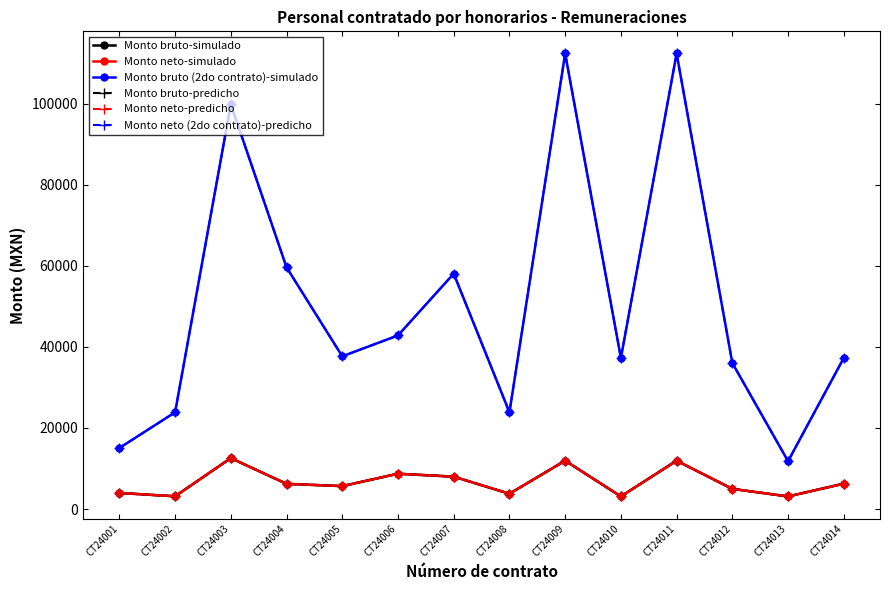

True or false: Monto bruto (2do contrato)-simulado has more than 1 interior local peaks.

True